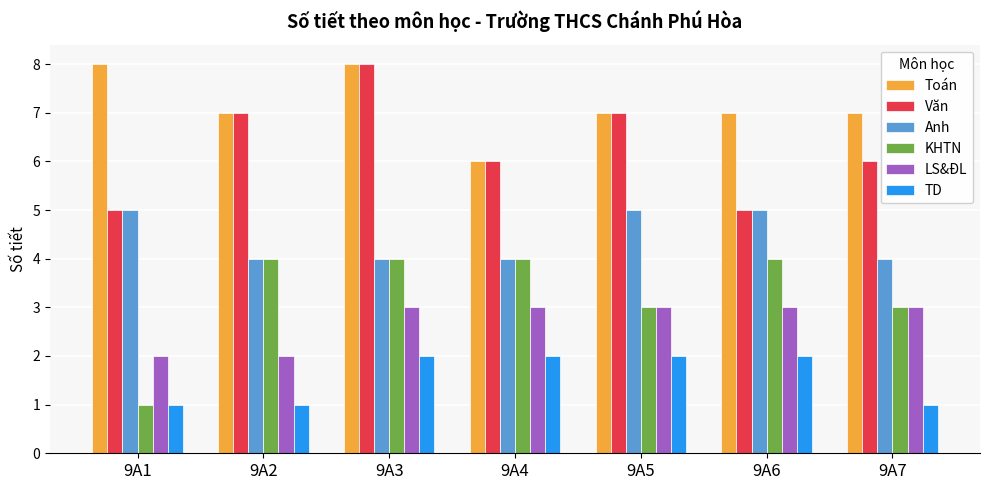

What is the value of the TD bar at the 4th from the left?

2